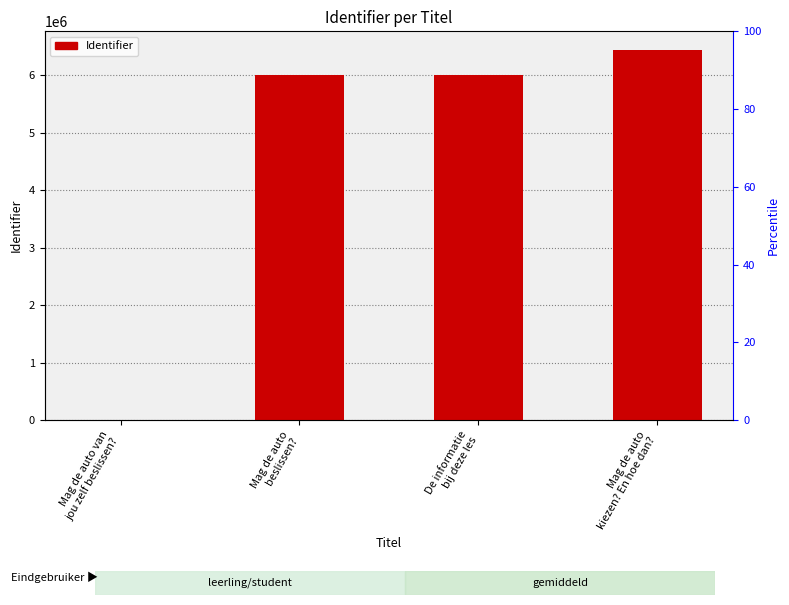

What is the ratio of the value at Mag de auto
beslissen? to the value at Mag de auto
kiezen? En hoe dan??

0.9